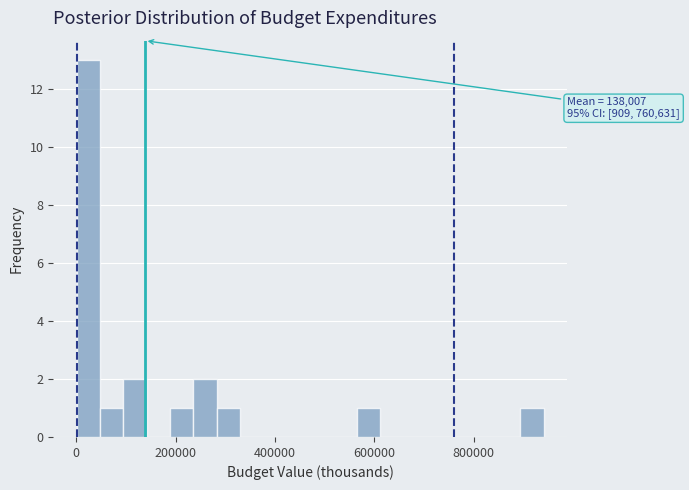

Read against the x-axis, roughly where is the centre of the tallest bar?

20000